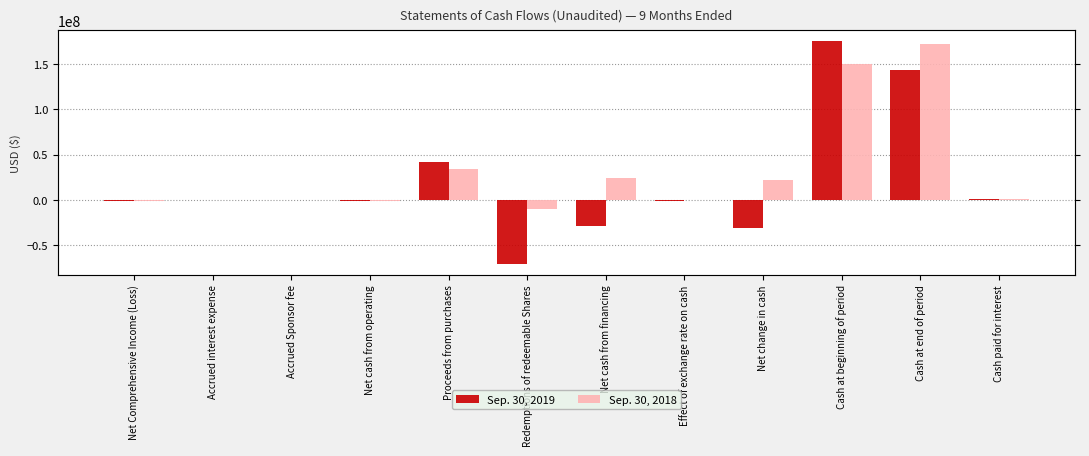

Reading left to right, list all the values displayed in this chart.

Sep. 30, 2019: Net Comprehensive Income (Loss)=-1314941	Accrued interest expense=-24673	Accrued Sponsor fee=-12866	Net cash from operating=-1352480	Proceeds from purchases=42122962	Redemptions of redeemable Shares=-70563499	Net cash from financing=-28440537	Effect of exchange rate on cash=-1549166	Net change in cash=-31342183	Cash at beginning of period=175196237	Cash at end of period=143854054	Cash paid for interest=888378
Sep. 30, 2018: Net Comprehensive Income (Loss)=-1377326	Accrued interest expense=10814	Accrued Sponsor fee=6001	Net cash from operating=-1360511	Proceeds from purchases=33773792	Redemptions of redeemable Shares=-9715587	Net cash from financing=24058205	Effect of exchange rate on cash=-389838	Net change in cash=22307856	Cash at beginning of period=150214855	Cash at end of period=172522711	Cash paid for interest=891554